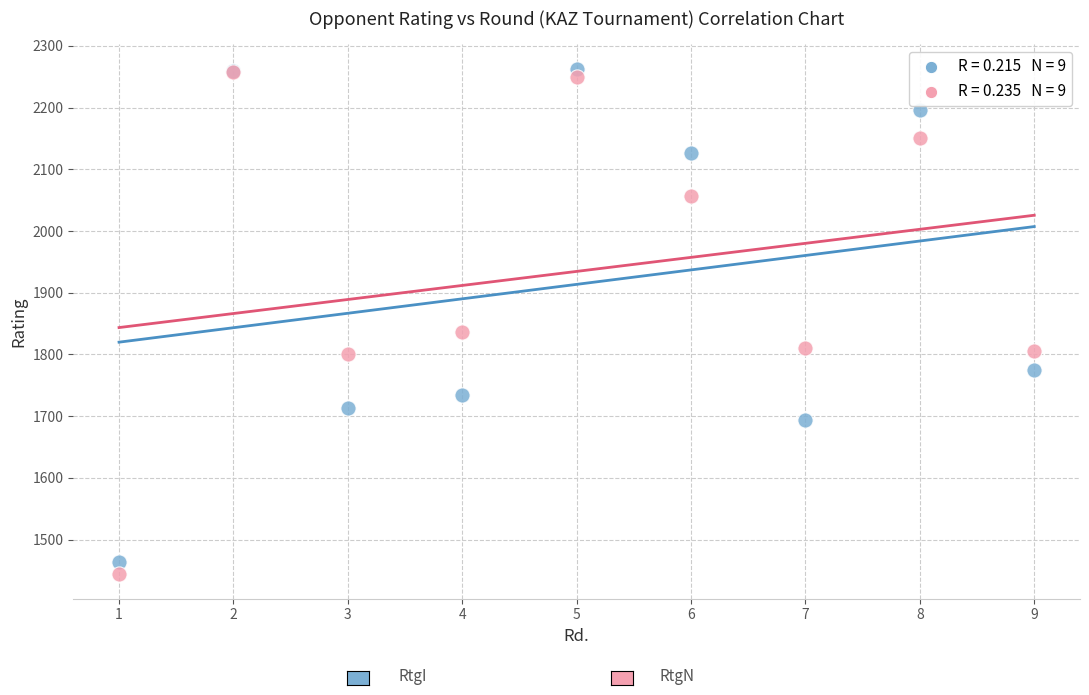

Across all series, what Y value is closest to 1853?

1836